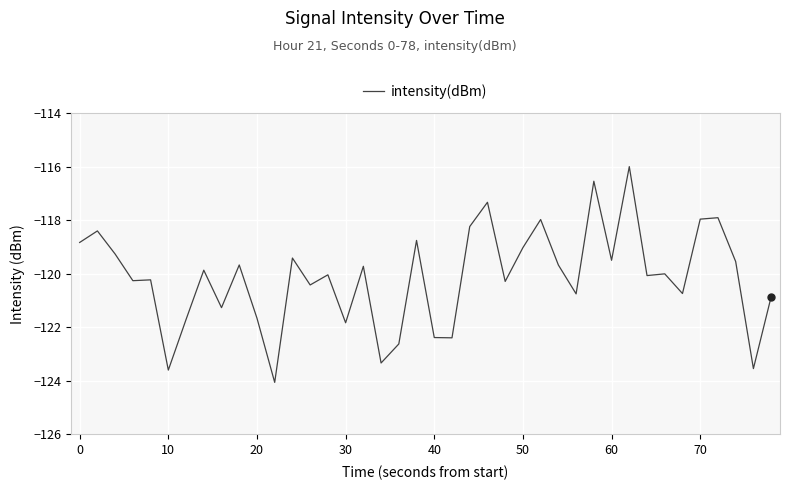

What is the smallest value displayed?

-124.1